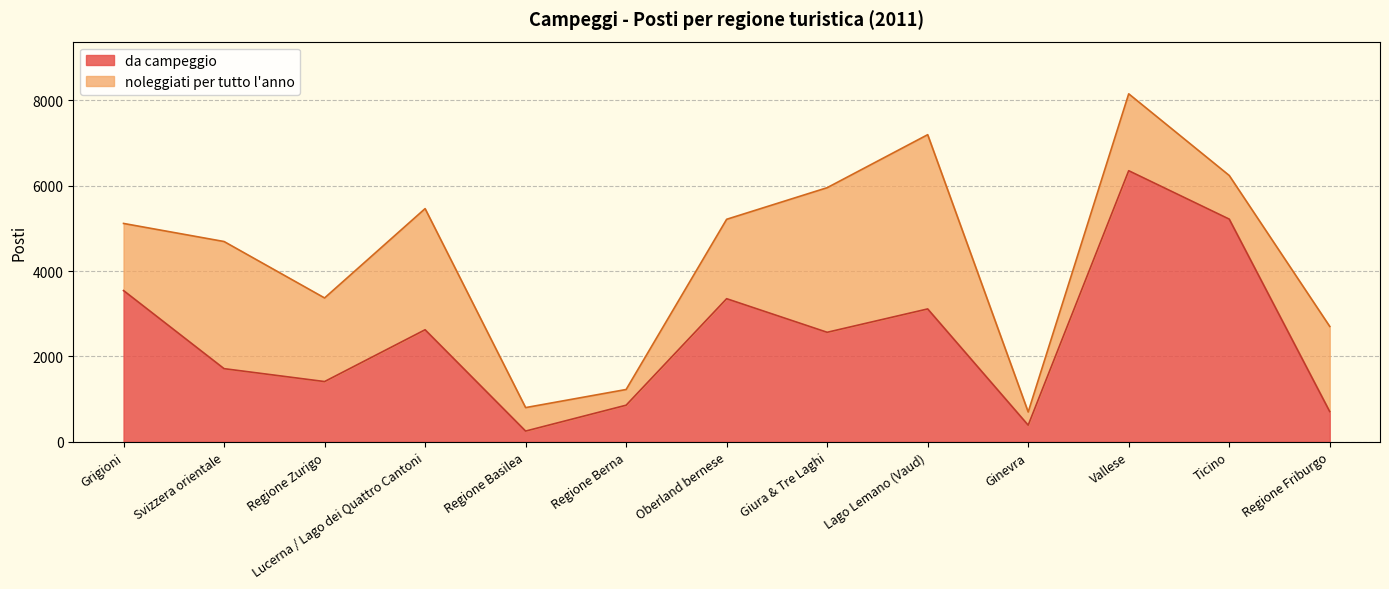

What is the change in value from Regione Berna to Giura & Tre Laghi?

+1707.6